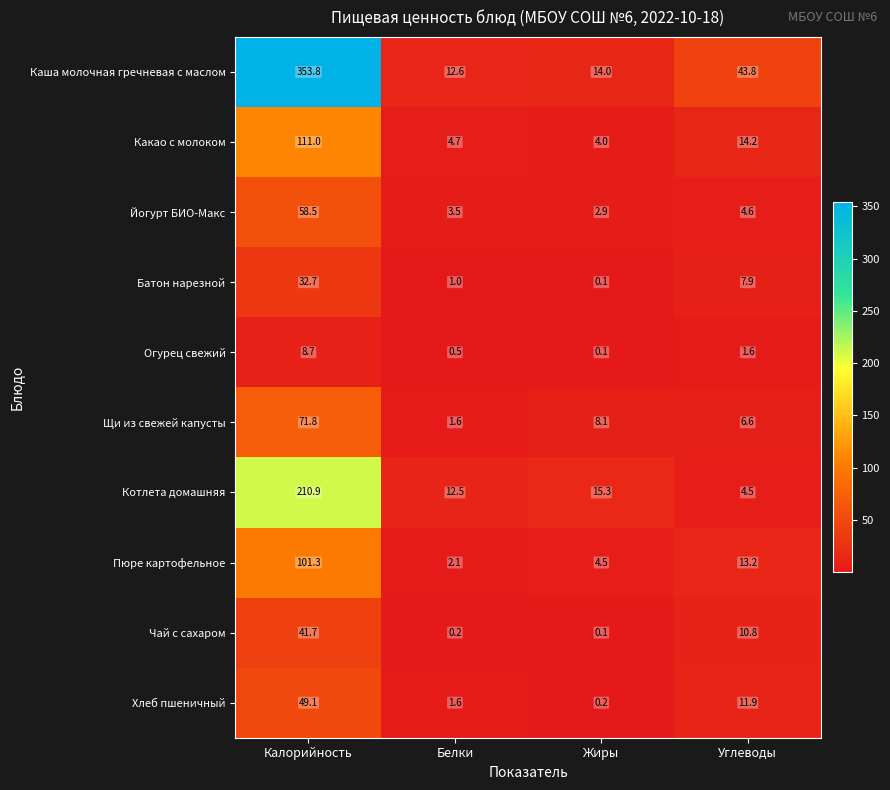

What is the sum of all Батон нарезной values?

41.7